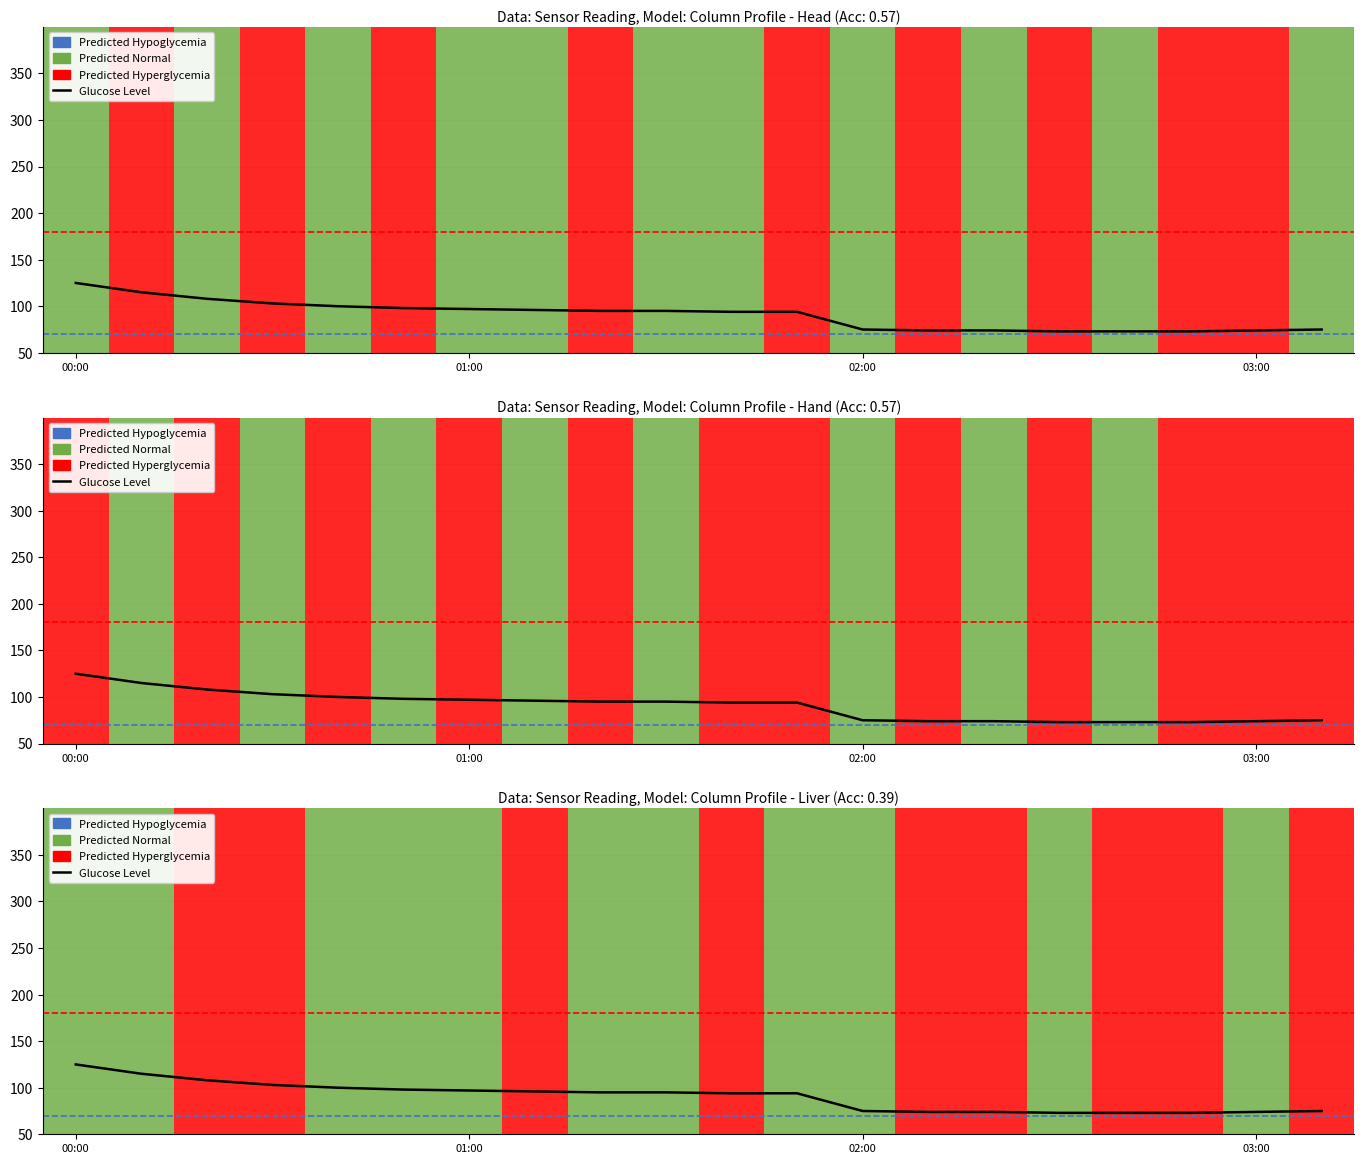

Reading left to right, extract all data points from this chart.

125	115	108	103	100	98	97	96	95	95	94	94	75	74	74	73	73	73	74	75